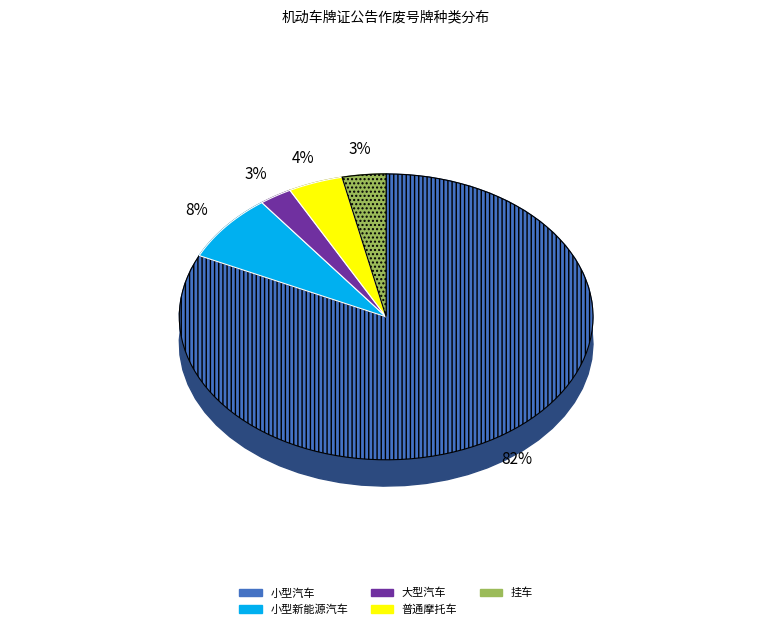

Is 大型汽车 the majority of the pie?

No